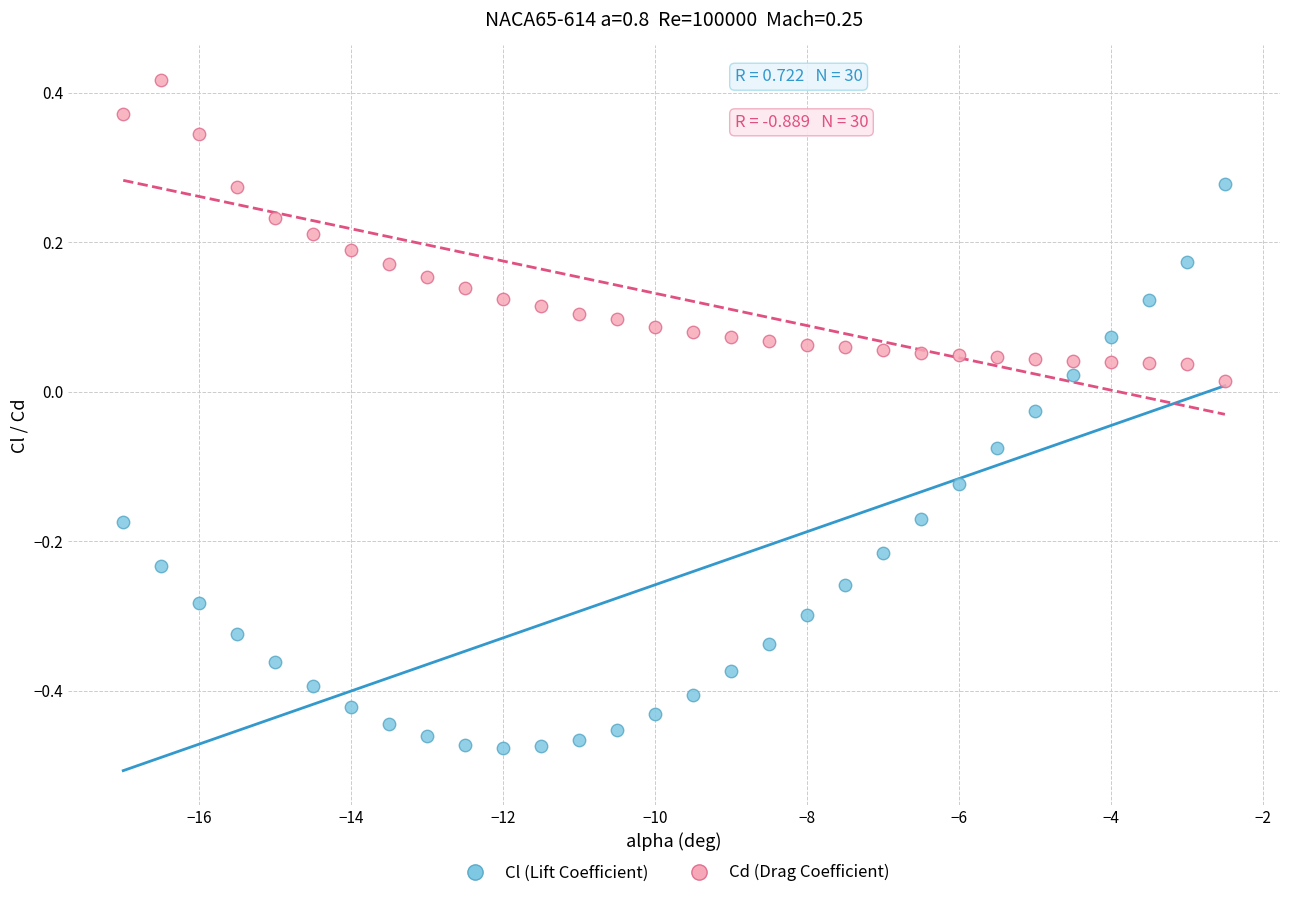

What are all the series names shown in the legend?

Cl (Lift Coefficient), Cd (Drag Coefficient)